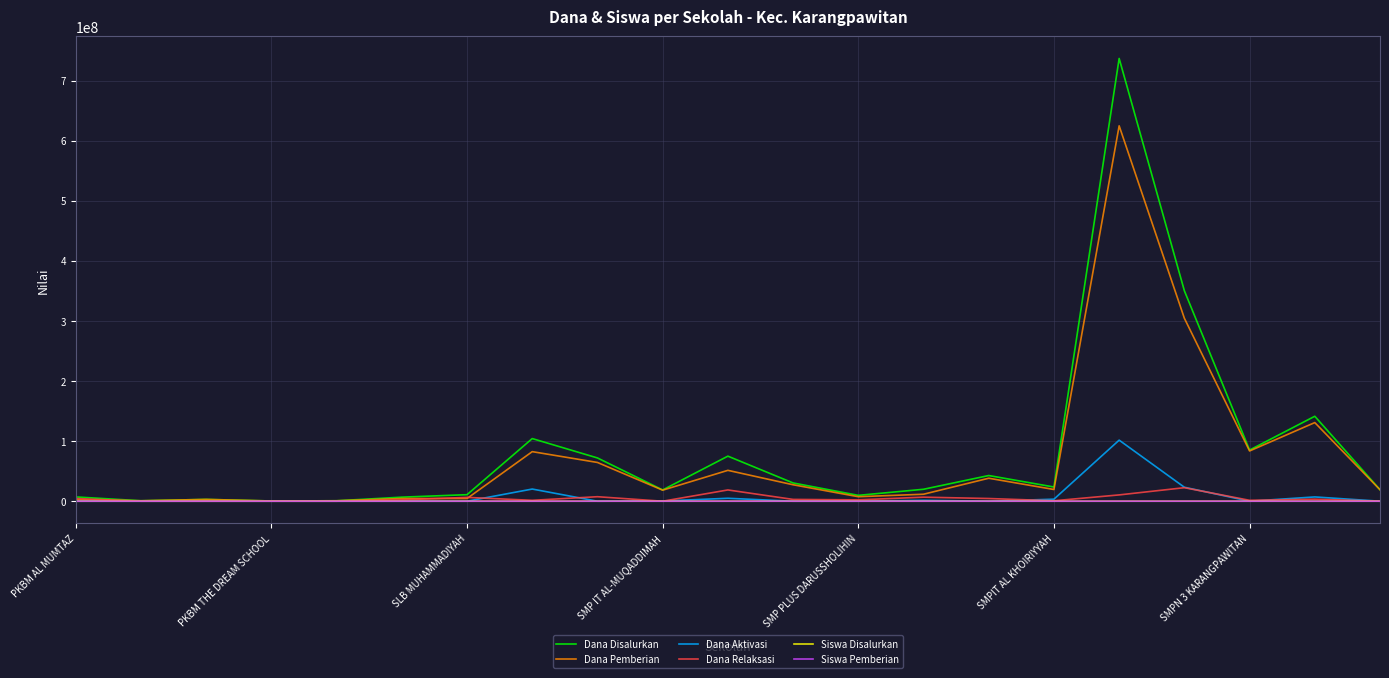

What are all the series names shown in the legend?

Dana Disalurkan, Dana Pemberian, Dana Aktivasi, Dana Relaksasi, Siswa Disalurkan, Siswa Pemberian